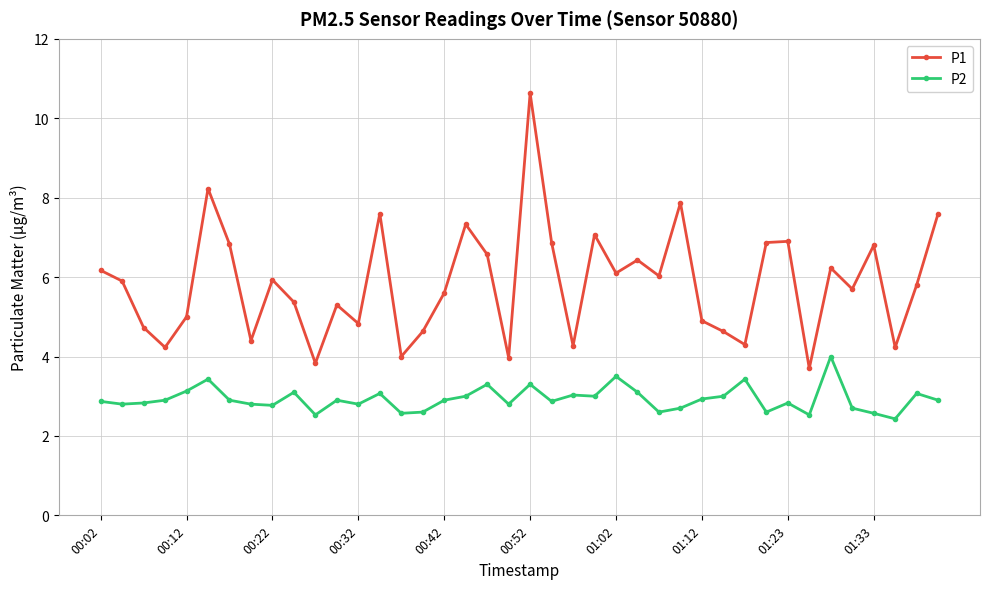

What is the difference between the maximum and minimum values in the P1 series?

6.9